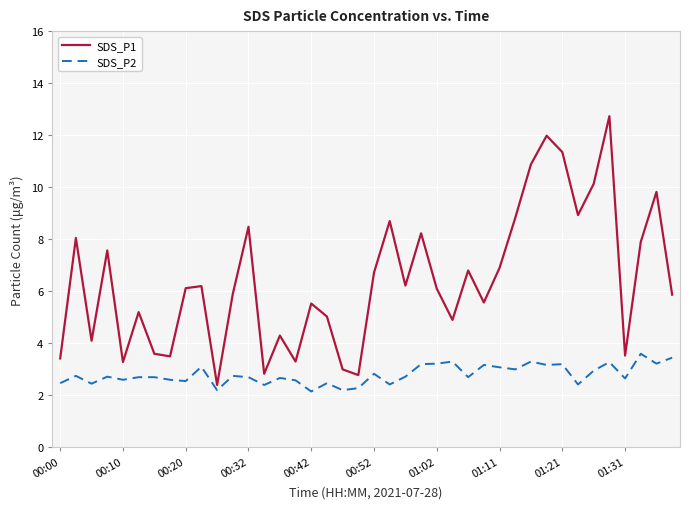

Does the chart have visible grid lines?

Yes